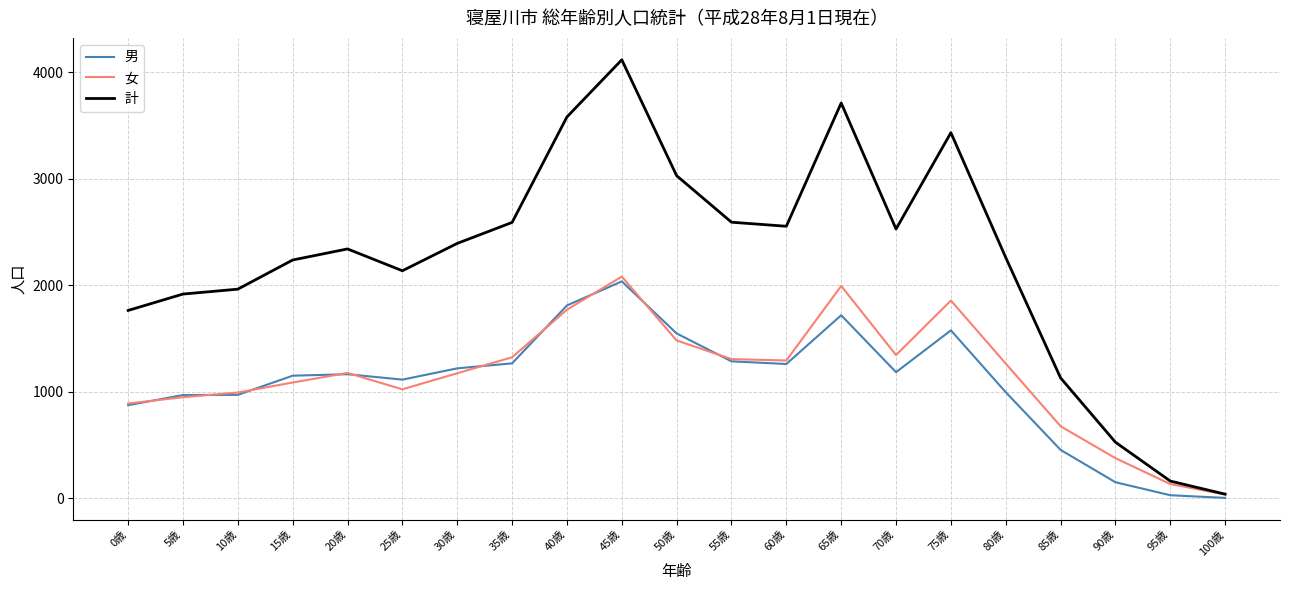

Which series has the widest spread of values?

計